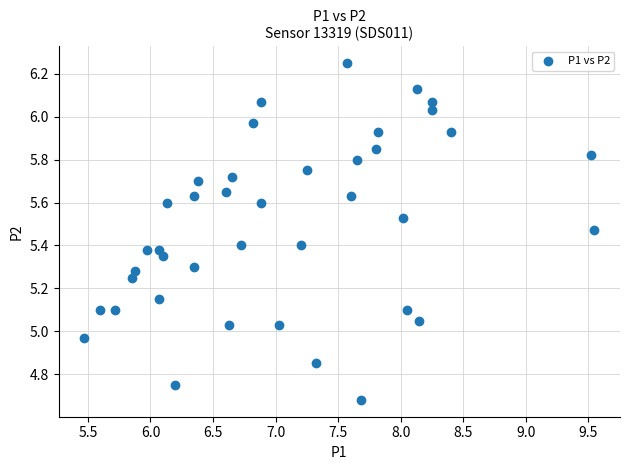

What is the range of X values (max minus min)?

4.1